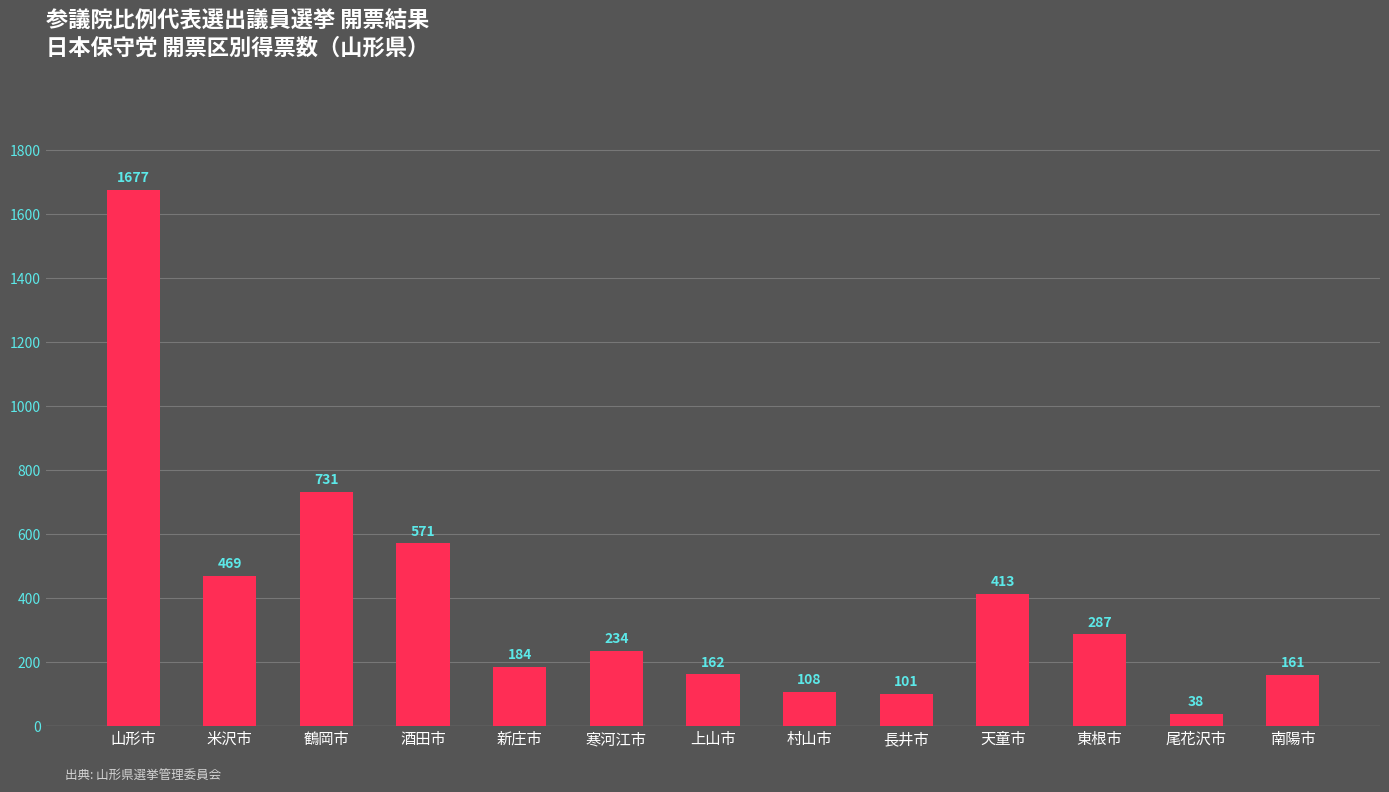

Rank the categories by value from lowest to highest.

尾花沢市, 長井市, 村山市, 南陽市, 上山市, 新庄市, 寒河江市, 東根市, 天童市, 米沢市, 酒田市, 鶴岡市, 山形市